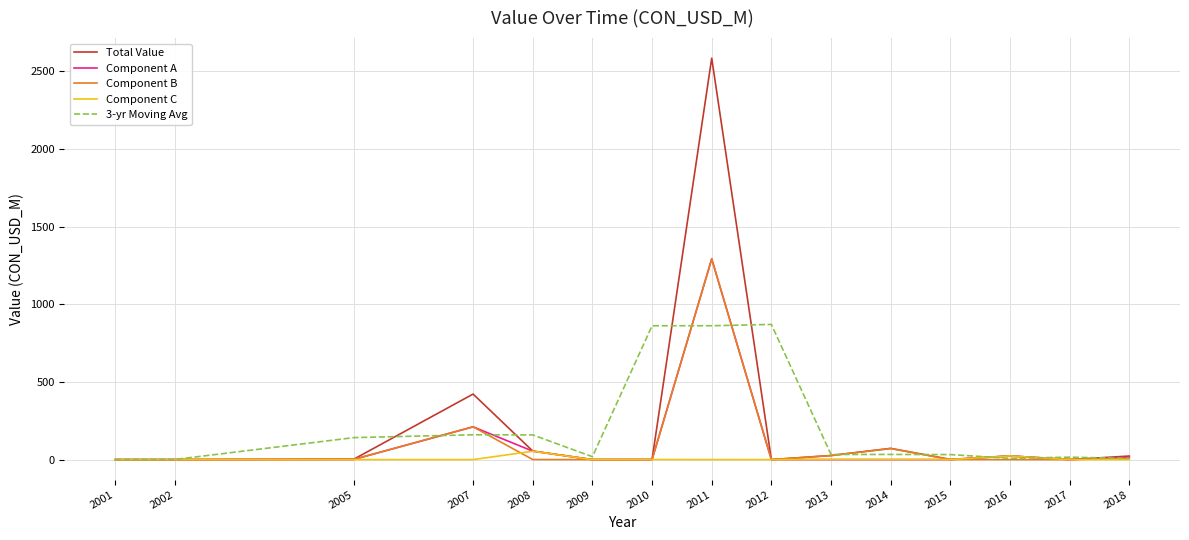

What is the maximum value for Total Value?

2583.9